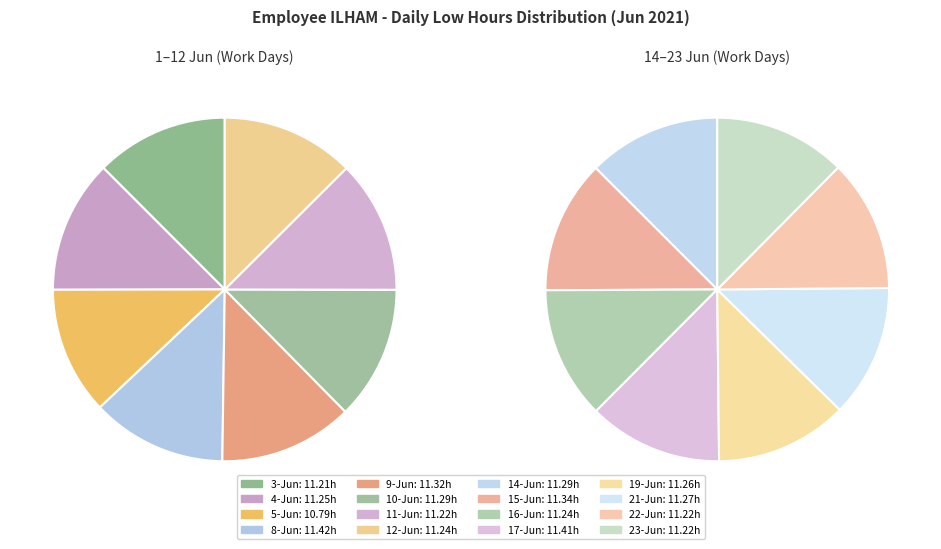

Which has a higher value, 8-Jun or 9-Jun?

8-Jun